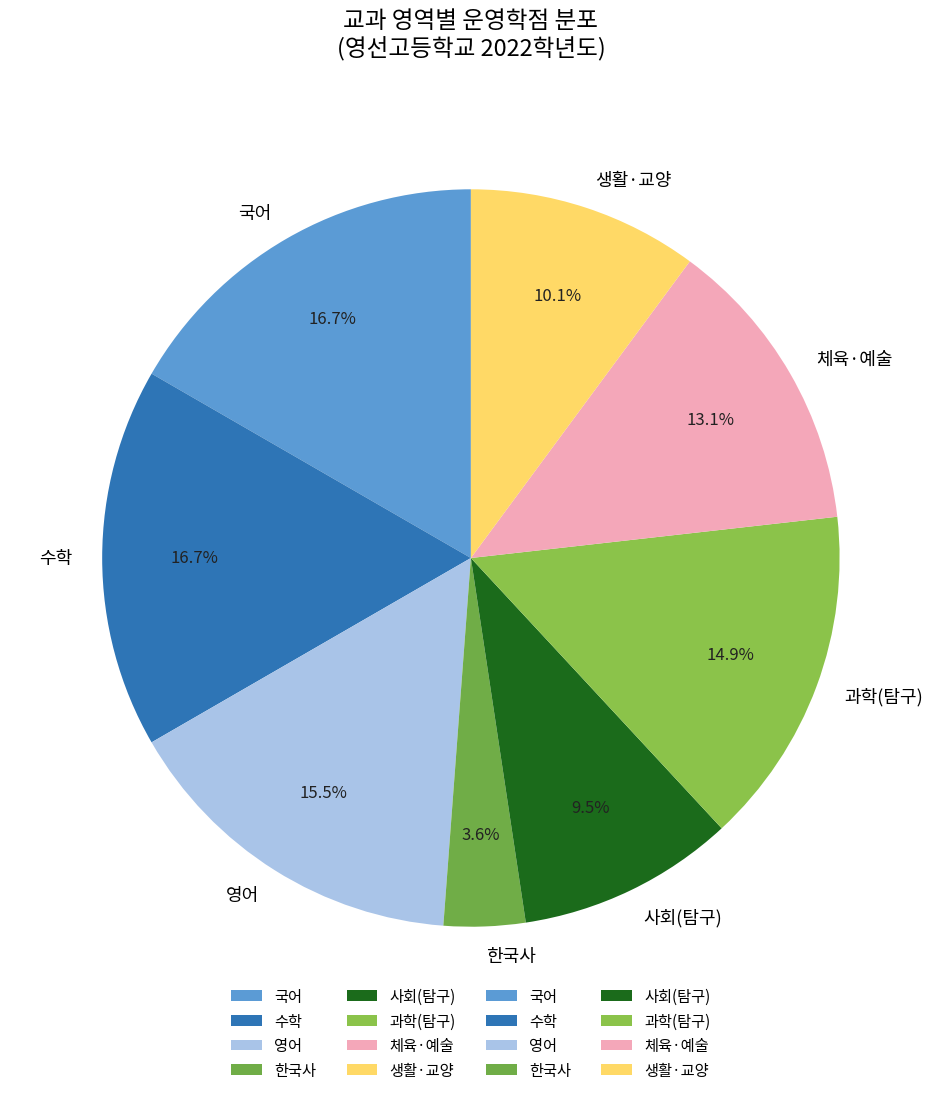

Does 사회(탐구) represent more than half of the total?

No